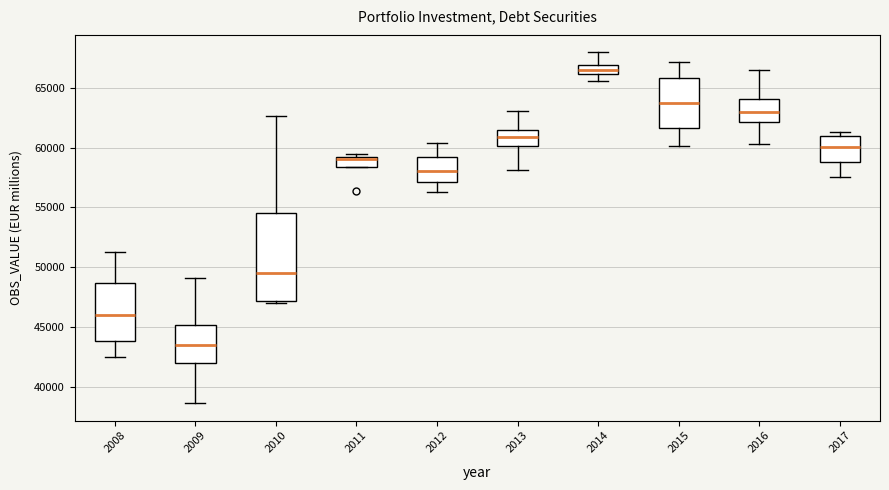

Which box's median line is the lowest?

2009